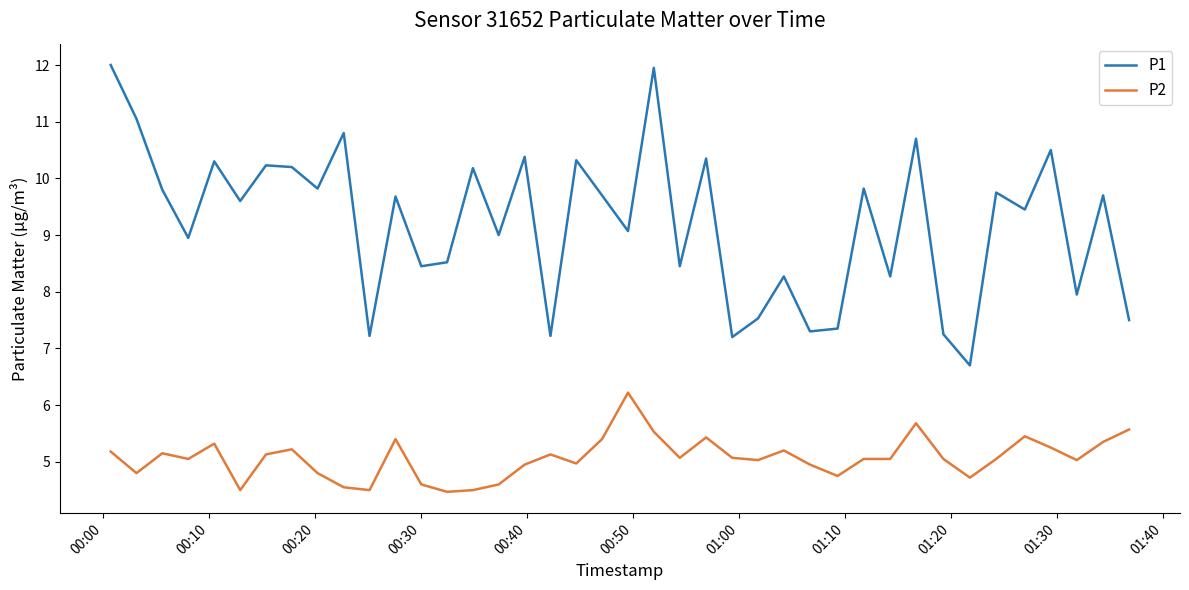

What is the lowest value of the P1 series?

6.7